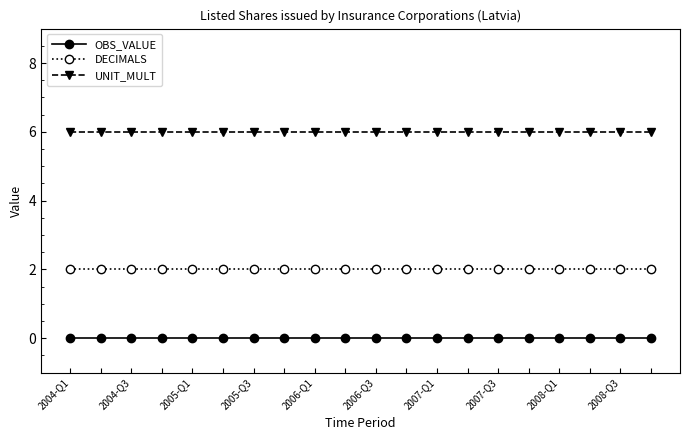

What are all the series names shown in the legend?

OBS_VALUE, DECIMALS, UNIT_MULT